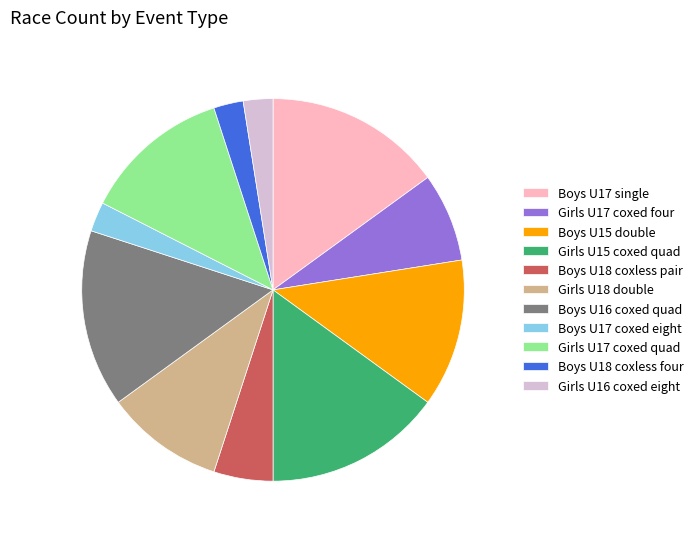

Is the sum of Girls U18 double and Boys U18 coxless four greater than half?

No